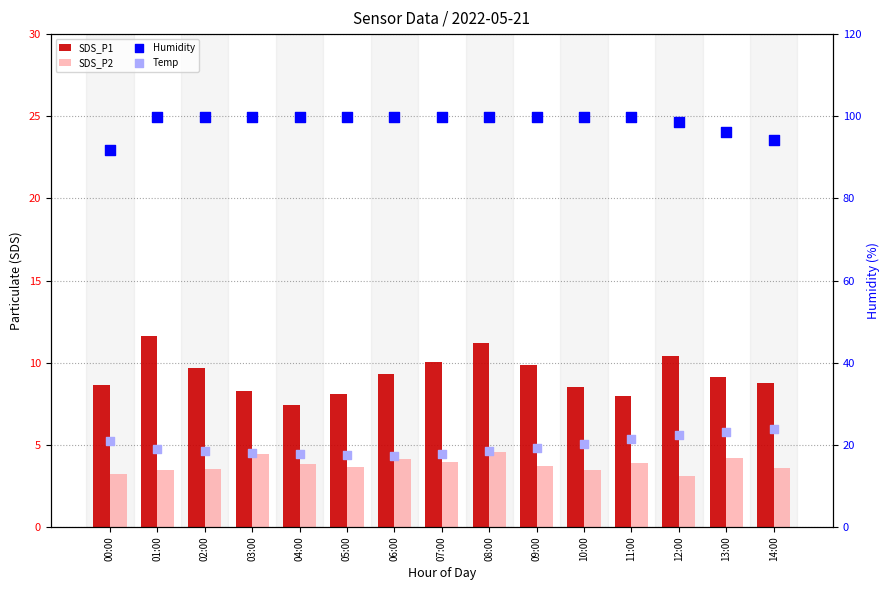

What are all the series names shown in the legend?

SDS_P1, SDS_P2, Humidity, Temp